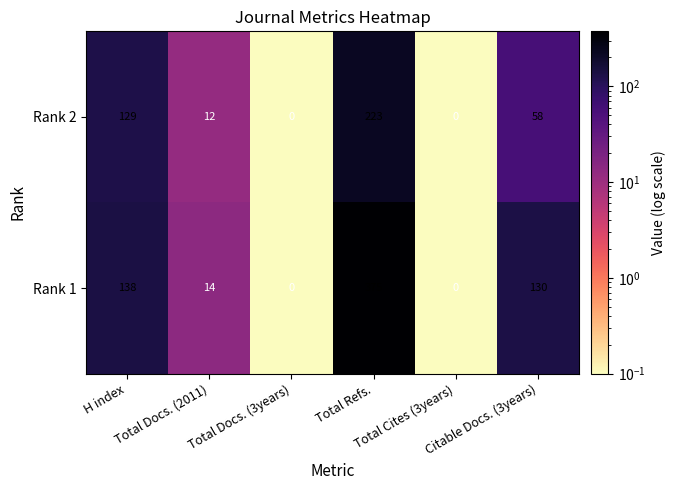

What is the highest value of the Rank 2 series?

223